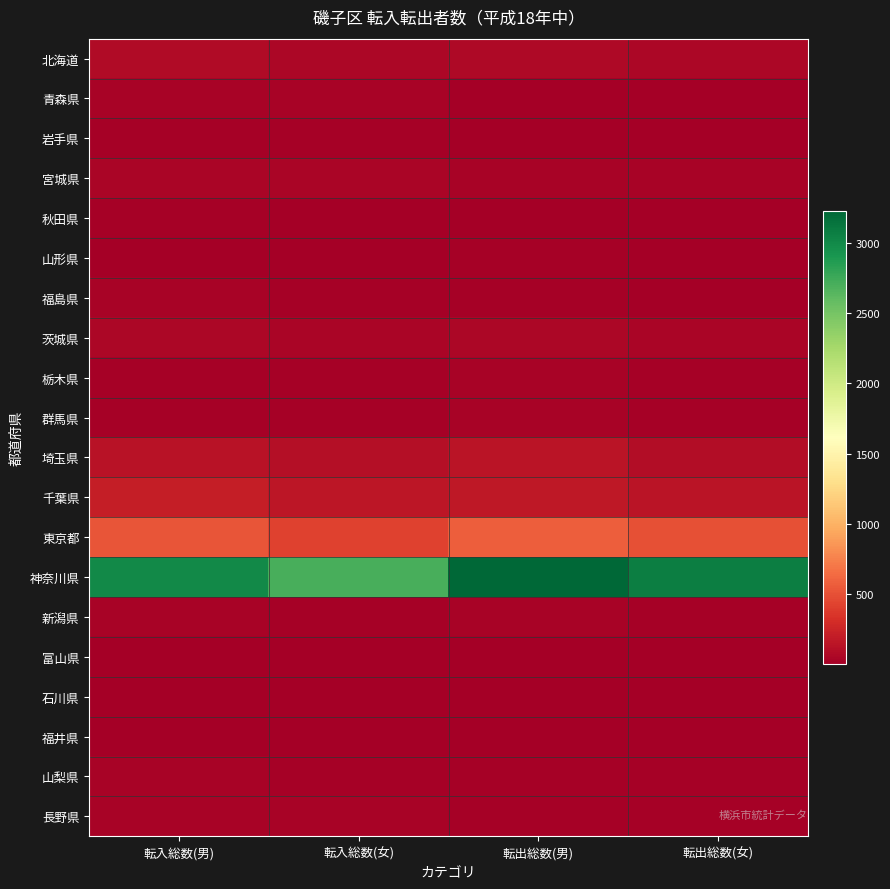

Reading left to right, list all the values displayed in this chart.

北海道: 転入総数(男)=82	転入総数(女)=64	転出総数(男)=75	転出総数(女)=52
青森県: 転入総数(男)=27	転入総数(女)=27	転出総数(男)=13	転出総数(女)=11
岩手県: 転入総数(男)=14	転入総数(女)=16	転出総数(男)=12	転出総数(女)=4
宮城県: 転入総数(男)=46	転入総数(女)=40	転出総数(男)=36	転出総数(女)=28
秋田県: 転入総数(男)=14	転入総数(女)=7	転出総数(男)=10	転出総数(女)=10
山形県: 転入総数(男)=13	転入総数(女)=11	転出総数(男)=14	転出総数(女)=13
福島県: 転入総数(男)=38	転入総数(女)=22	転出総数(男)=24	転出総数(女)=10
茨城県: 転入総数(男)=52	転入総数(女)=51	転出総数(男)=57	転出総数(女)=44
栃木県: 転入総数(男)=20	転入総数(女)=15	転出総数(男)=33	転出総数(女)=18
群馬県: 転入総数(男)=26	転入総数(女)=16	転出総数(男)=31	転出総数(女)=15
埼玉県: 転入総数(男)=135	転入総数(女)=114	転出総数(男)=152	転出総数(女)=98
千葉県: 転入総数(男)=214	転入総数(女)=159	転出総数(男)=174	転出総数(女)=151
東京都: 転入総数(男)=525	転入総数(女)=418	転出総数(男)=580	転出総数(女)=503
神奈川県: 転入総数(男)=3000	転入総数(女)=2707	転出総数(男)=3227	転出総数(女)=3069
新潟県: 転入総数(男)=31	転入総数(女)=14	転出総数(男)=27	転出総数(女)=21
富山県: 転入総数(男)=8	転入総数(女)=10	転出総数(男)=5	転出総数(女)=2
石川県: 転入総数(男)=7	転入総数(女)=4	転出総数(男)=8	転出総数(女)=8
福井県: 転入総数(男)=4	転入総数(女)=10	転出総数(男)=4	転出総数(女)=1
山梨県: 転入総数(男)=28	転入総数(女)=20	転出総数(男)=19	転出総数(女)=16
長野県: 転入総数(男)=30	転入総数(女)=33	転出総数(男)=26	転出総数(女)=21